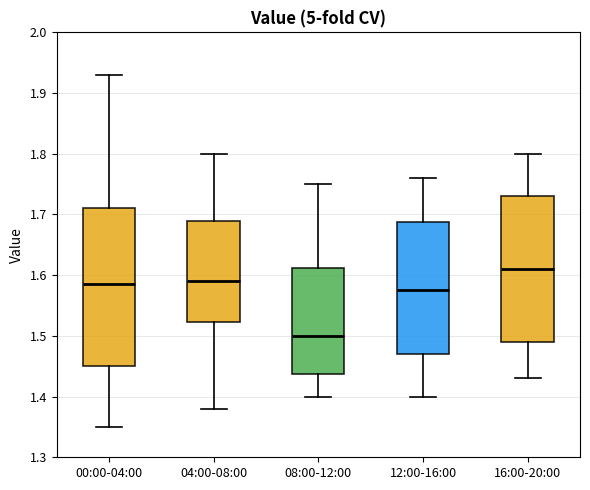

Comparing the boxes themselves (not the whiskers), which one is the tallest?

00:00-04:00